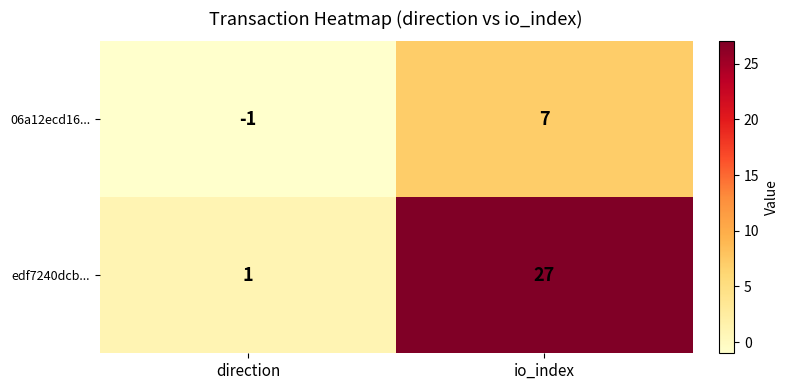

At which label is edf7240dcb... closest to 14?

direction